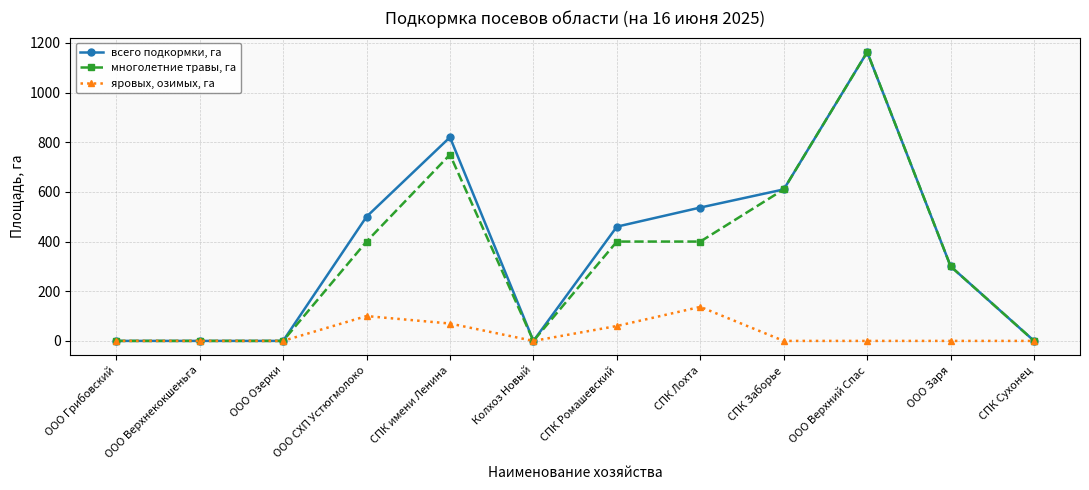

Is the value of многолетние травы, га at СПК Заборье greater than the value of яровых, озимых, га at ООО Заря?

Yes